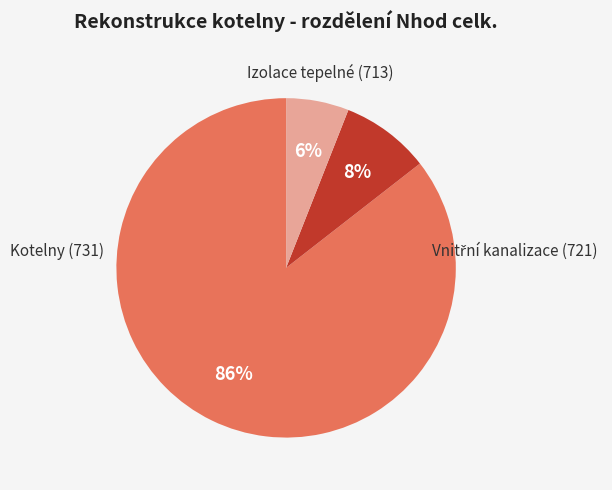

To the nearest percent, what is the average slice percentage?

33%